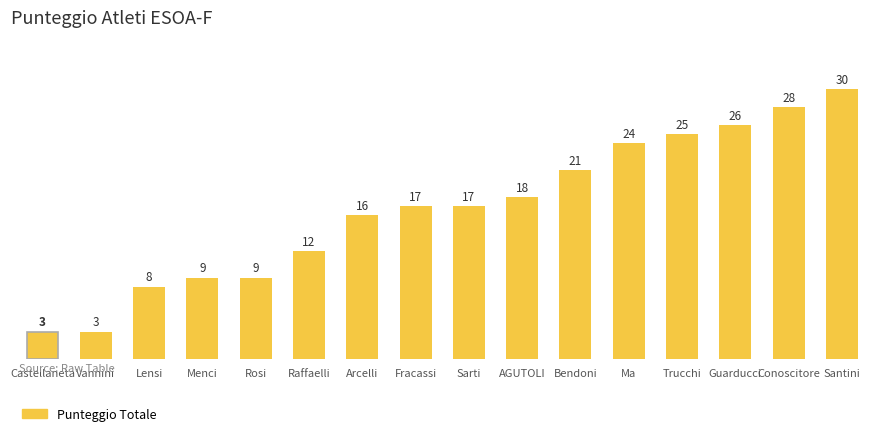

Approximately how many times larger is the value at AGUTOLI compared to Conoscitore?

0.6